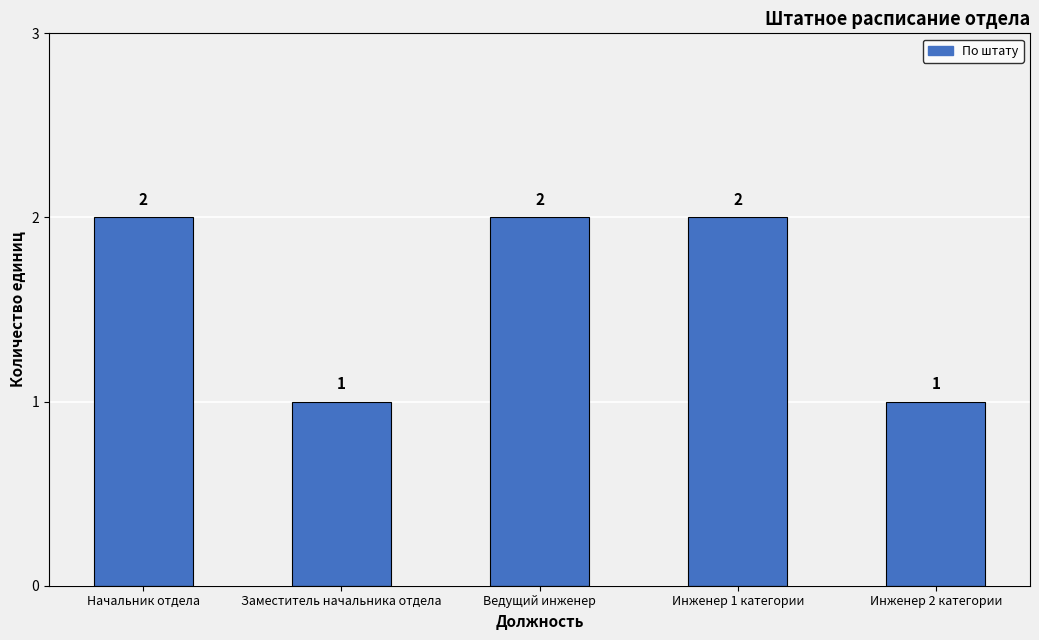

What is the minimum value shown in the chart?

1